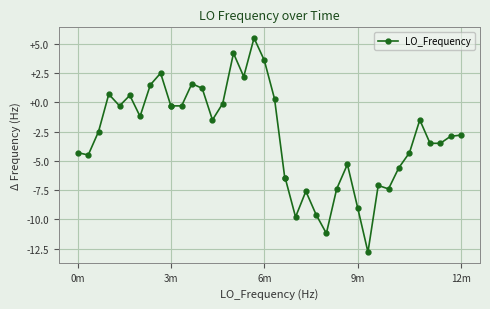

Reading left to right, what are all the values shown in this chart?

-4.3	-4.5	-2.5	0.7	-0.3	0.6	-1.2	1.5	2.5	-0.3	-0.3	-0.3	1.6	1.2	-1.5	-0.1	4.2	2.2	5.5	3.6	0.3	-6.5	-6.5	-9.8	-7.6	-9.6	-11.2	-7.4	-5.3	-9.0	-12.8	-7.1	-7.4	-5.6	-4.3	-1.5	-3.5	-3.5	-2.9	-2.8